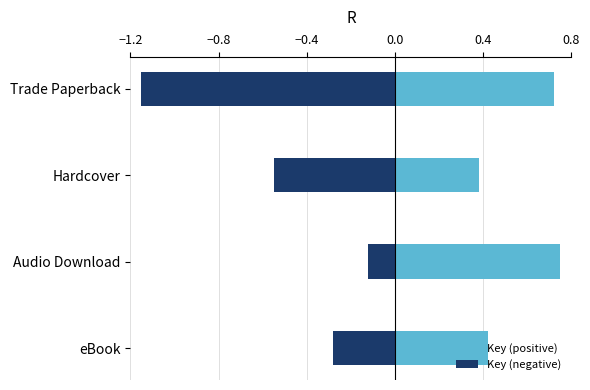

What is the lowest value of the Key (positive) series?

0.4